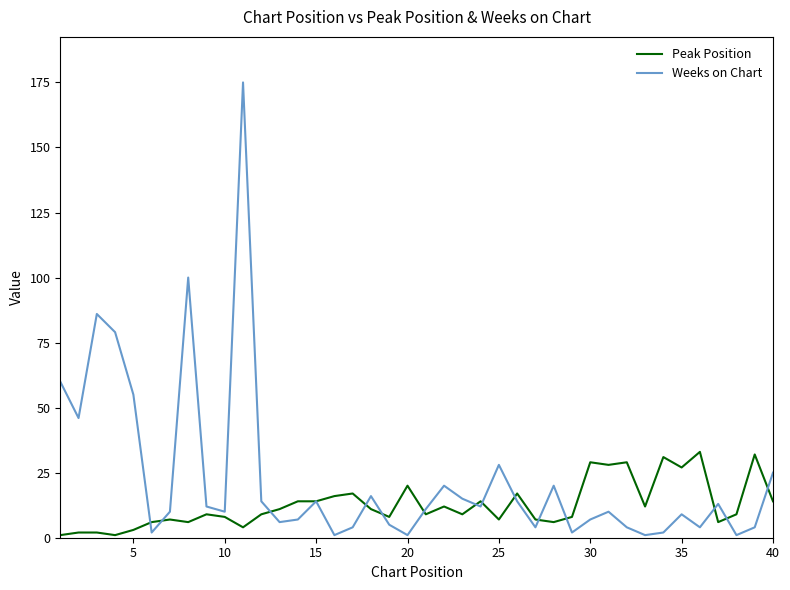

Which series has the largest total across all categories?

Weeks on Chart